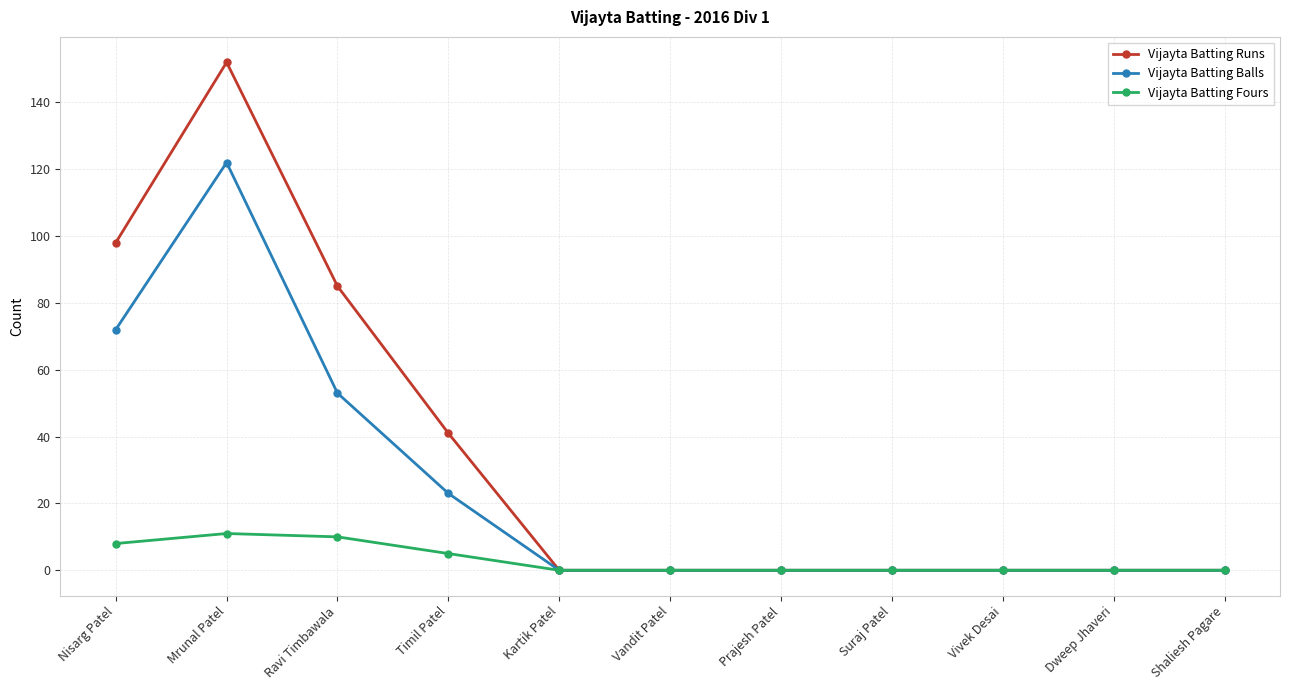

In Vijayta Batting Balls, how many points are higher than both neighbors (excluding endpoints)?

1